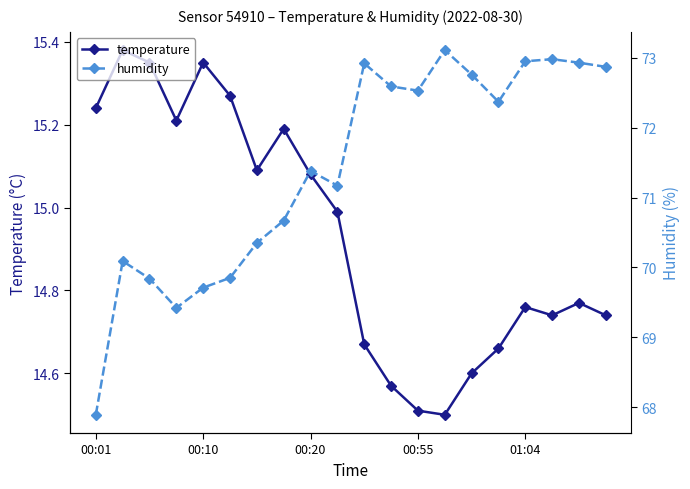

What is the sum of all temperature values?

298.7